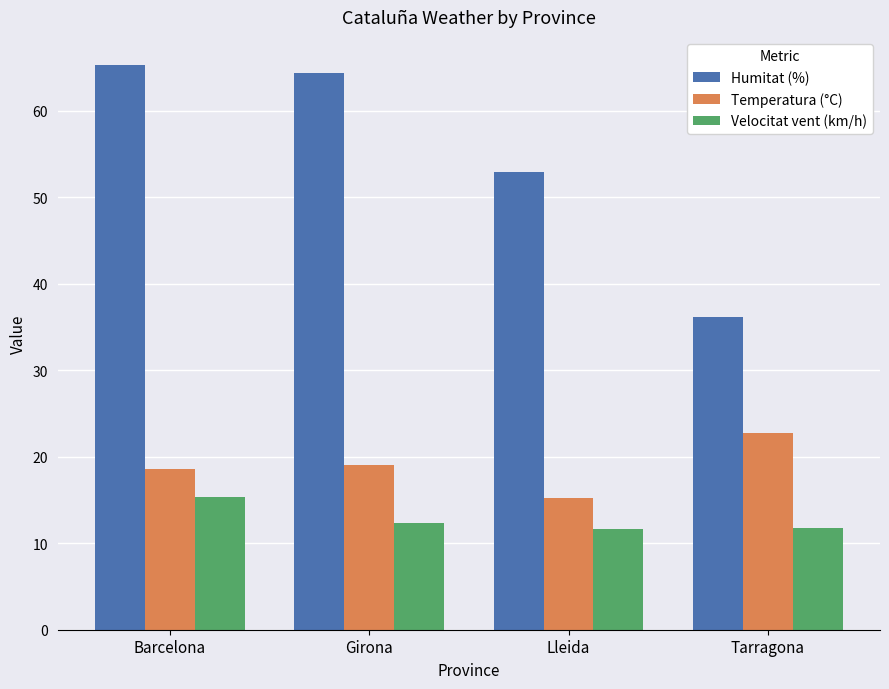

What is the label of the 2nd bar from the right?

Lleida